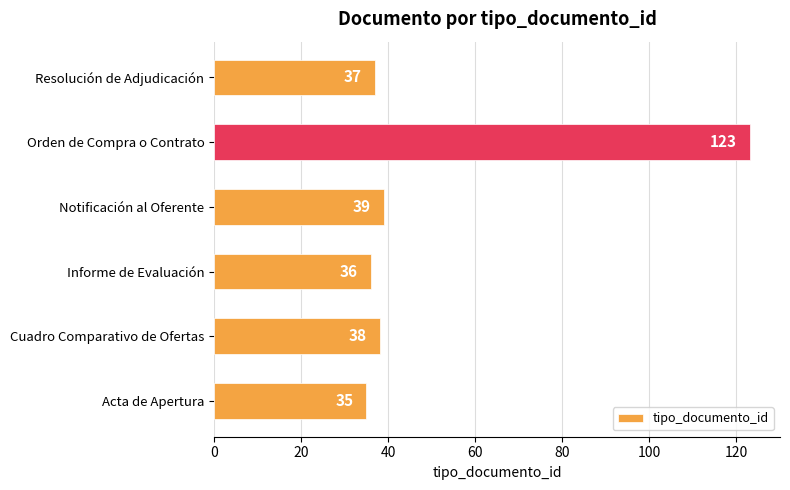

True or false: the data shows 51 at Acta de Apertura.

False